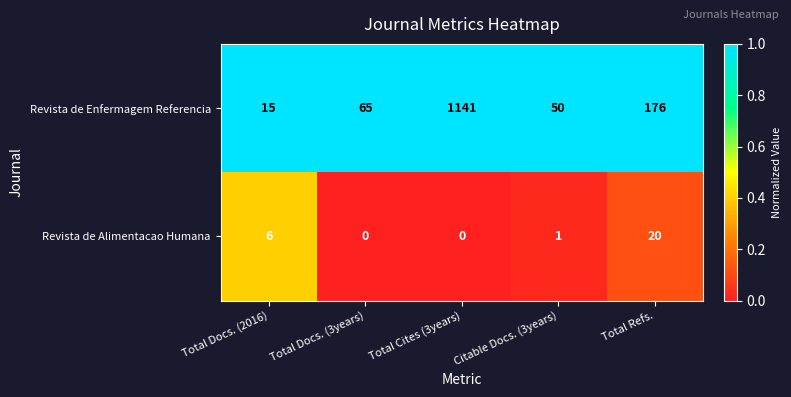

Which series changed the most between Citable Docs. (3years) and Total Refs.?

Revista de Enfermagem Referencia